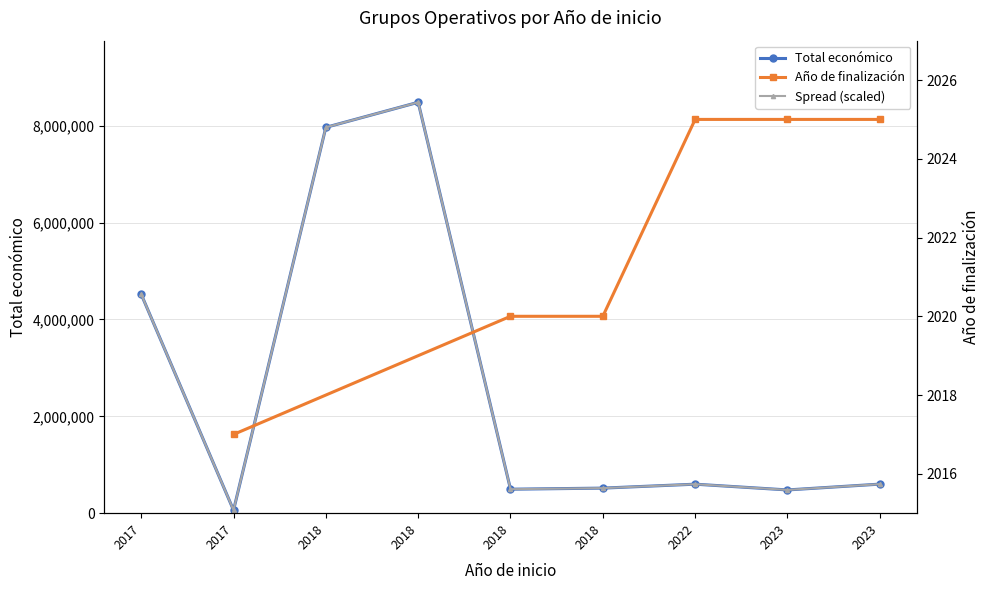

What is the approximate value at 2018, to the nearest 50?

7967400